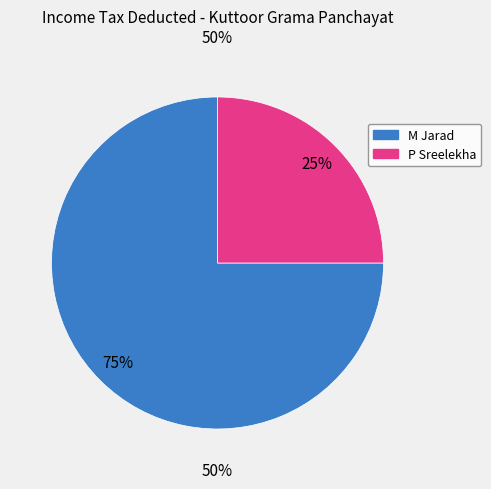

What is the majority slice?

M Jarad